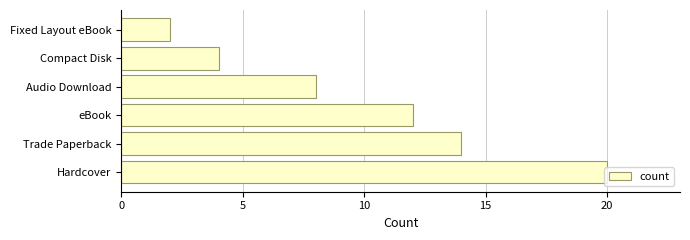

What is the ratio of the value at Hardcover to the value at Audio Download?

2.5